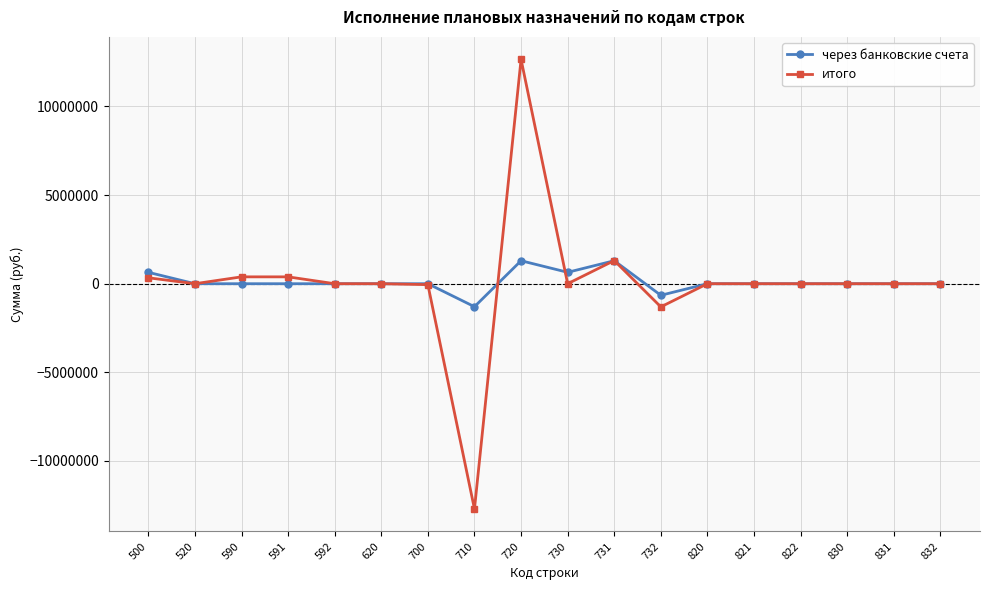

List the series in order of their peak value, lowest first.

через банковские счета, итого